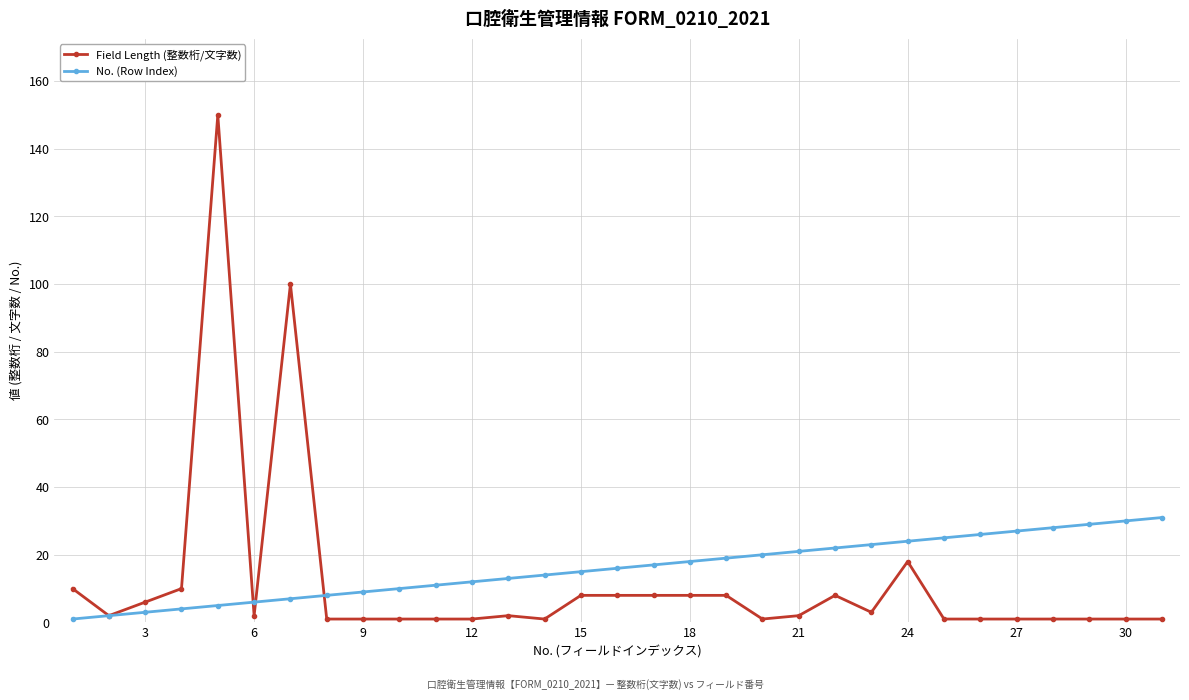

True or false: Field Length (整数桁/文字数) has more than 1 interior local peaks.

True